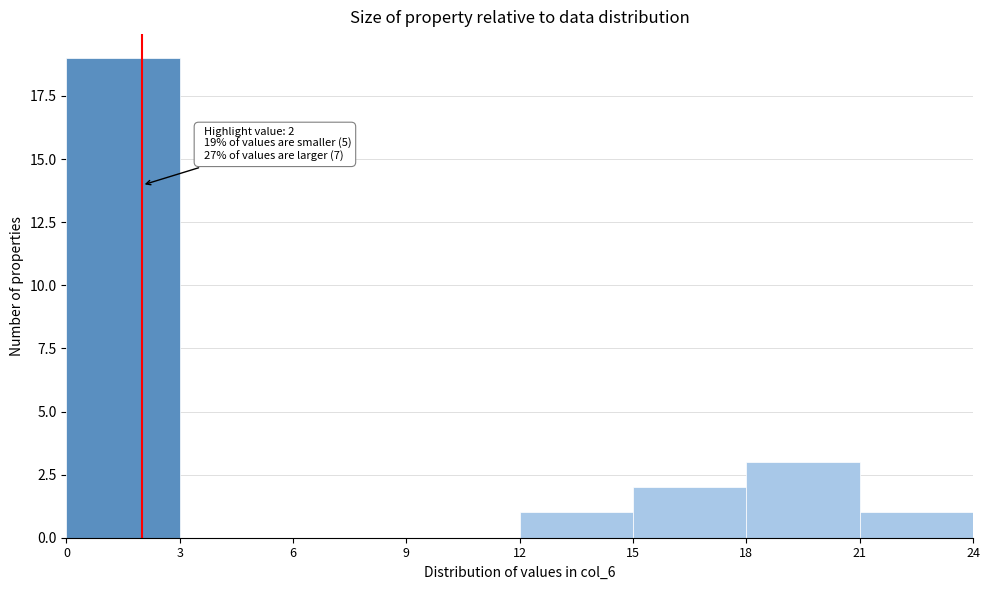

Which range on the x-axis has the tallest bar?

0 to 3